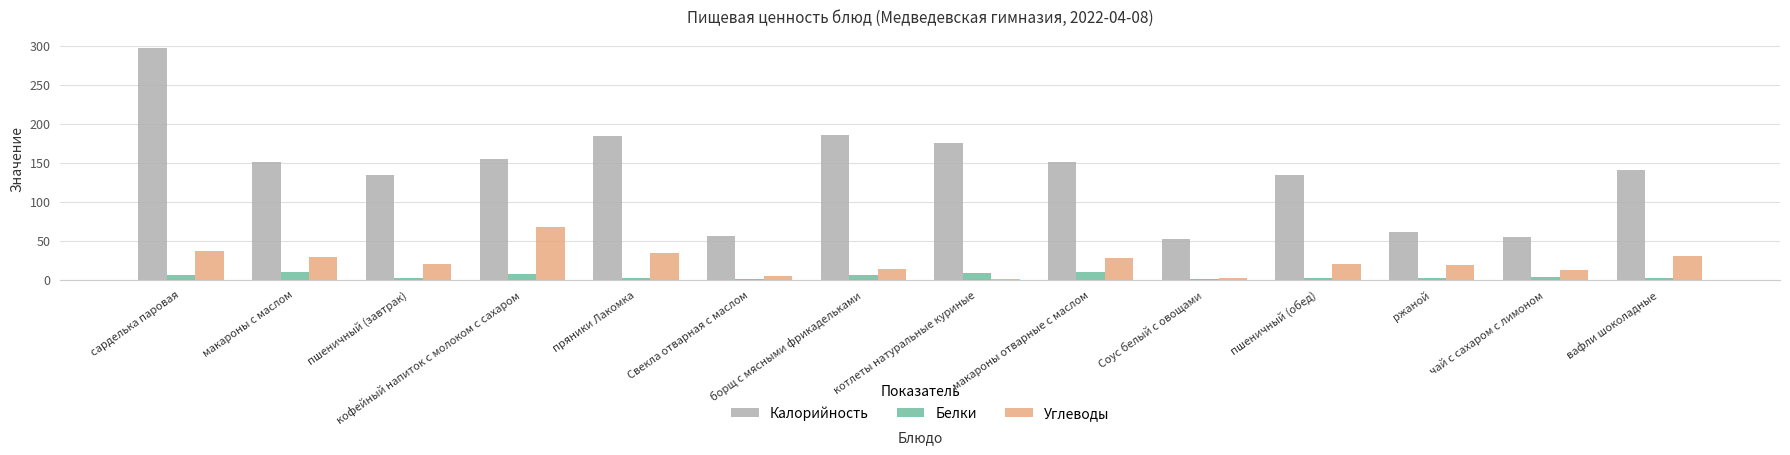

How many distinct data groups are displayed?

3